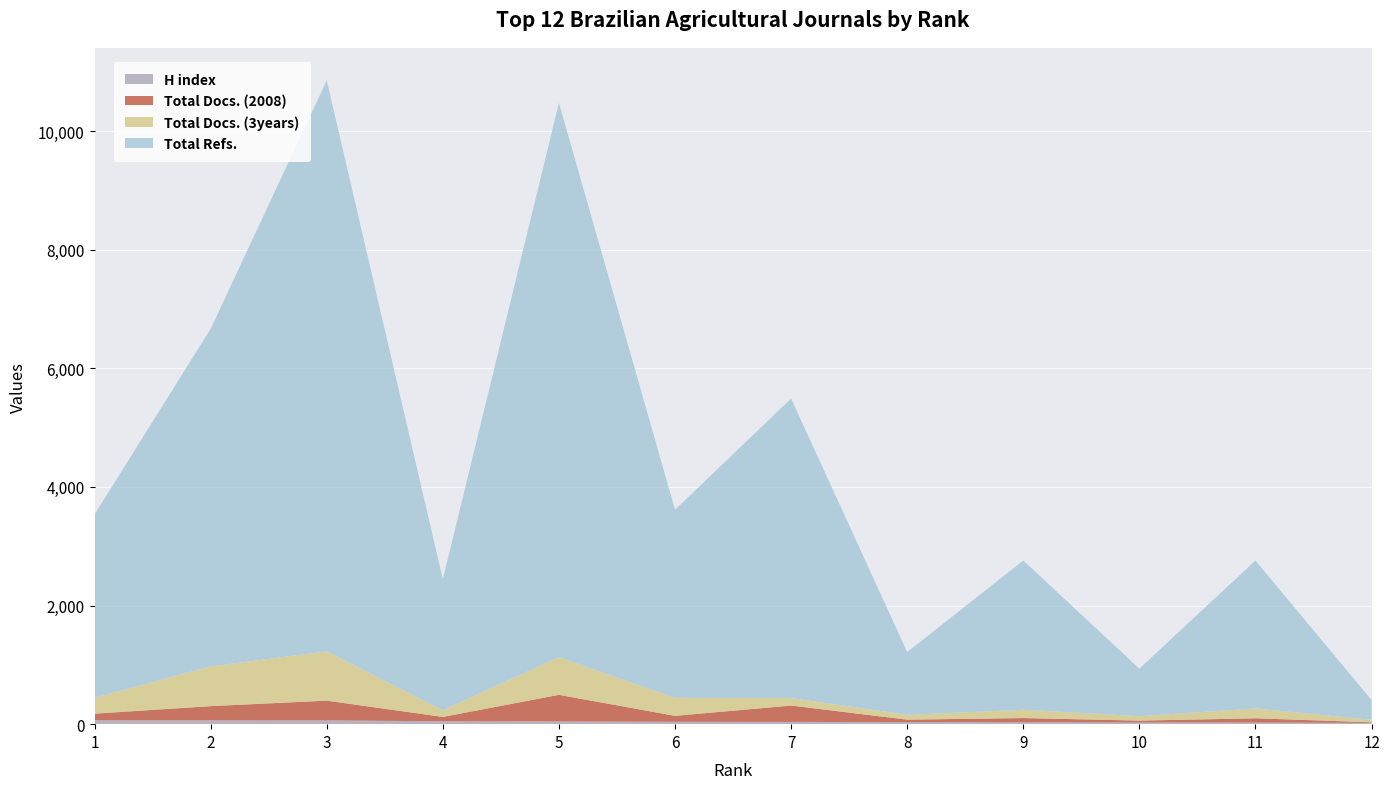

Reading left to right, transcribe all the data shown in this chart.

H index: 1=65	2=64	3=63	4=49	5=46	6=40	7=38	8=36	9=32	10=29	11=27	12=22
Total Docs. (2008): 1=112	2=240	3=334	4=73	5=449	6=100	7=276	8=40	9=71	10=31	11=72	12=10
Total Docs. (3years): 1=268	2=670	3=830	4=112	5=635	6=303	7=126	8=81	9=140	10=74	11=165	12=42
Total Refs.: 1=3092	2=5692	3=9627	4=2208	5=9346	6=3172	7=5050	8=1059	9=2516	10=802	11=2495	12=333